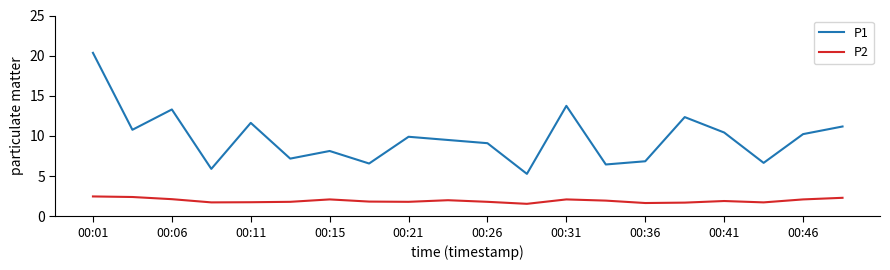

How many categories are shown in the chart?

20